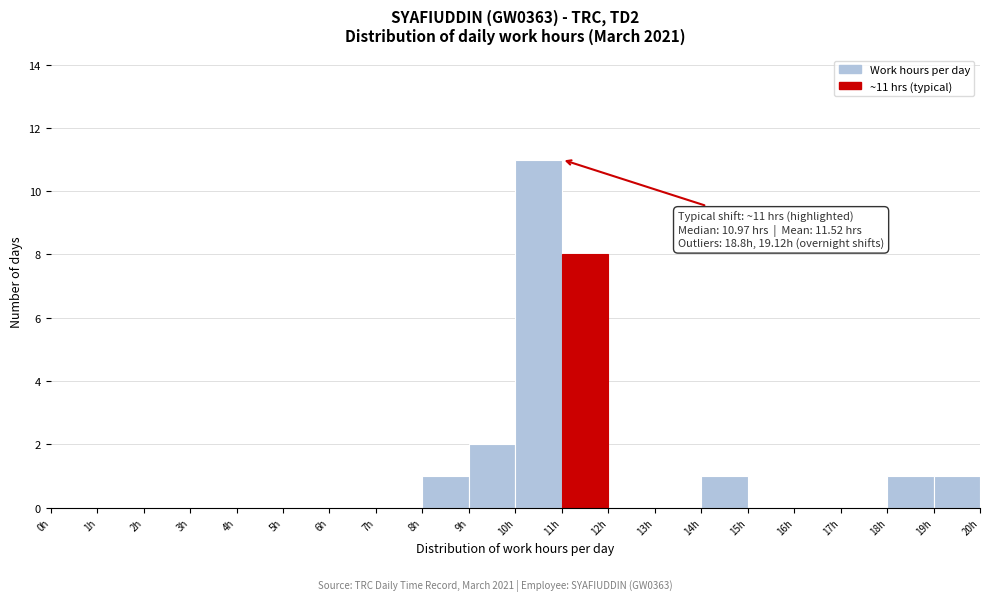

Which range on the x-axis has the tallest bar?

10 to 11